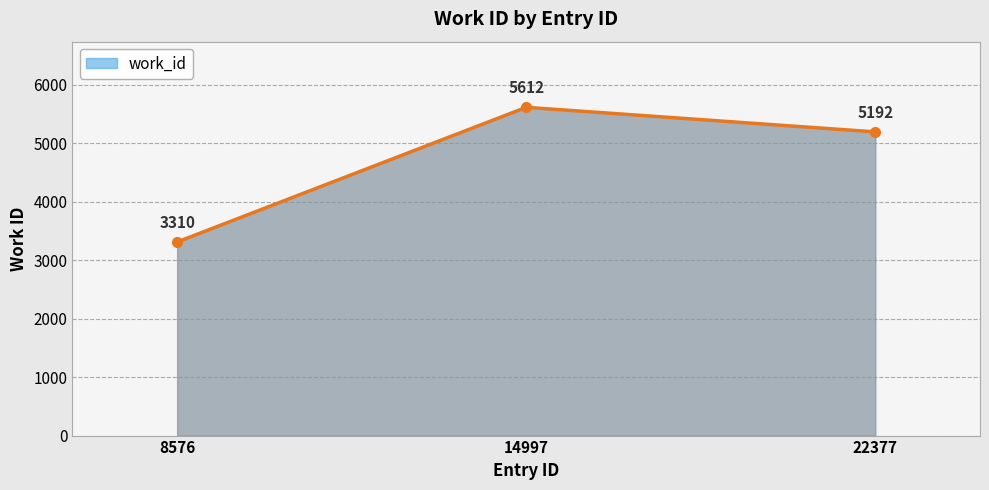

How many series are shown in this chart?

1